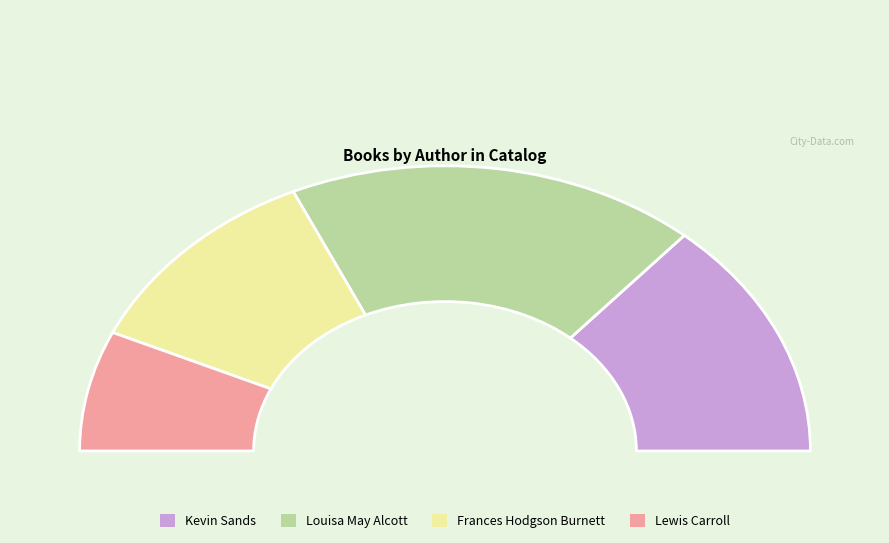

True or false: Frances Hodgson Burnett accounts for 23% of the total.

True